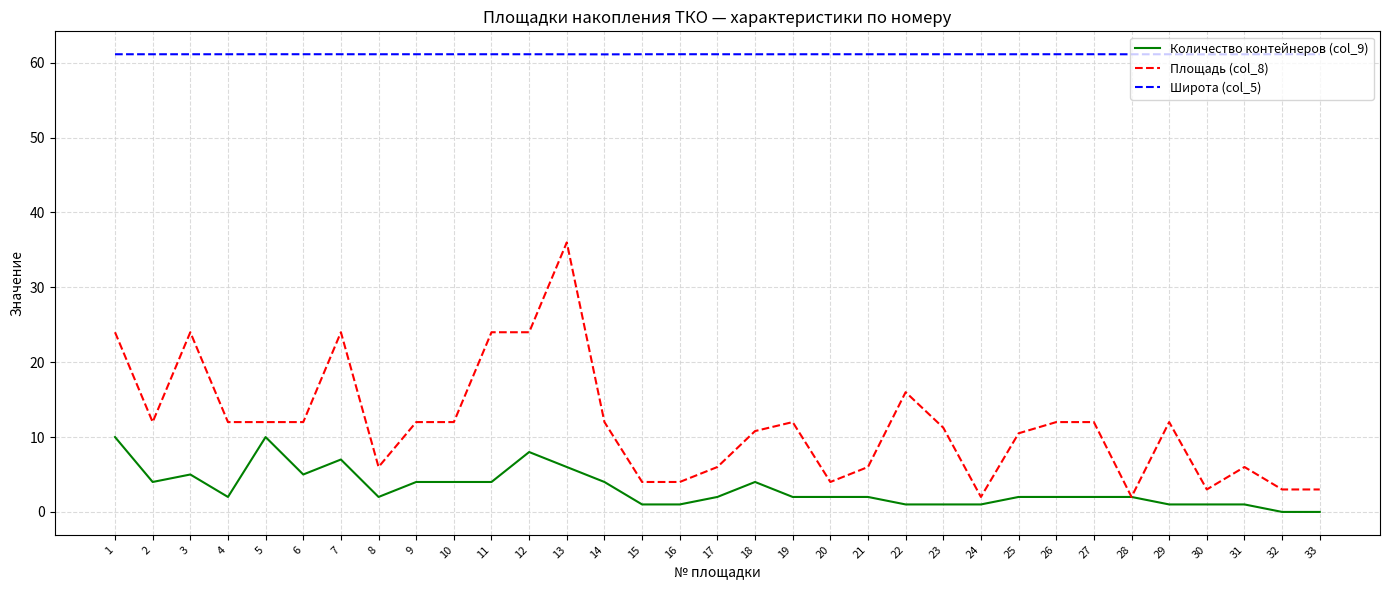

Is it true that Площадь (col_8) equals 4.0 at 16?

True